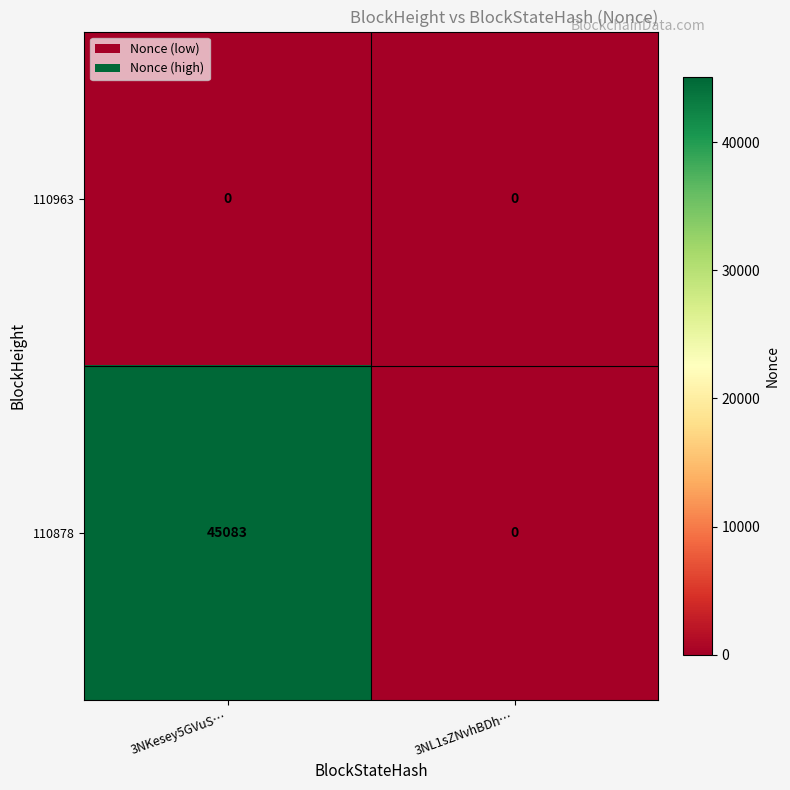

What is the maximum value shown in the chart?

45083